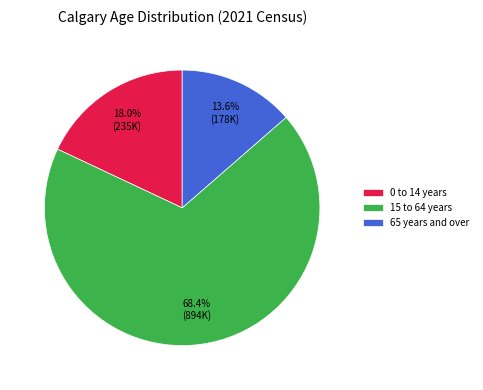

Is it true that 0 to 14 years is 18% of the pie?

True